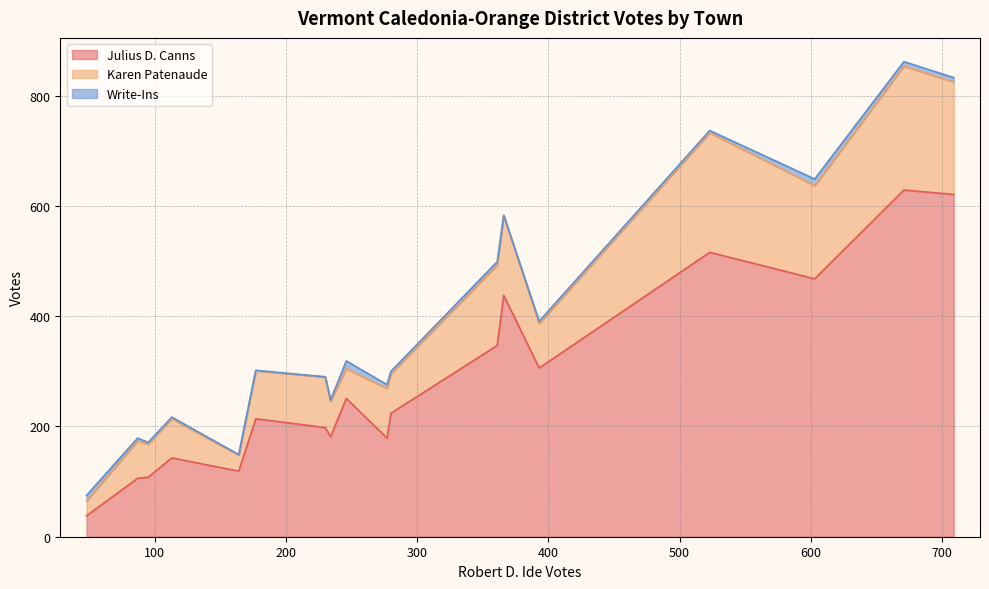

What is the lowest value of the Julius D. Canns series?

38